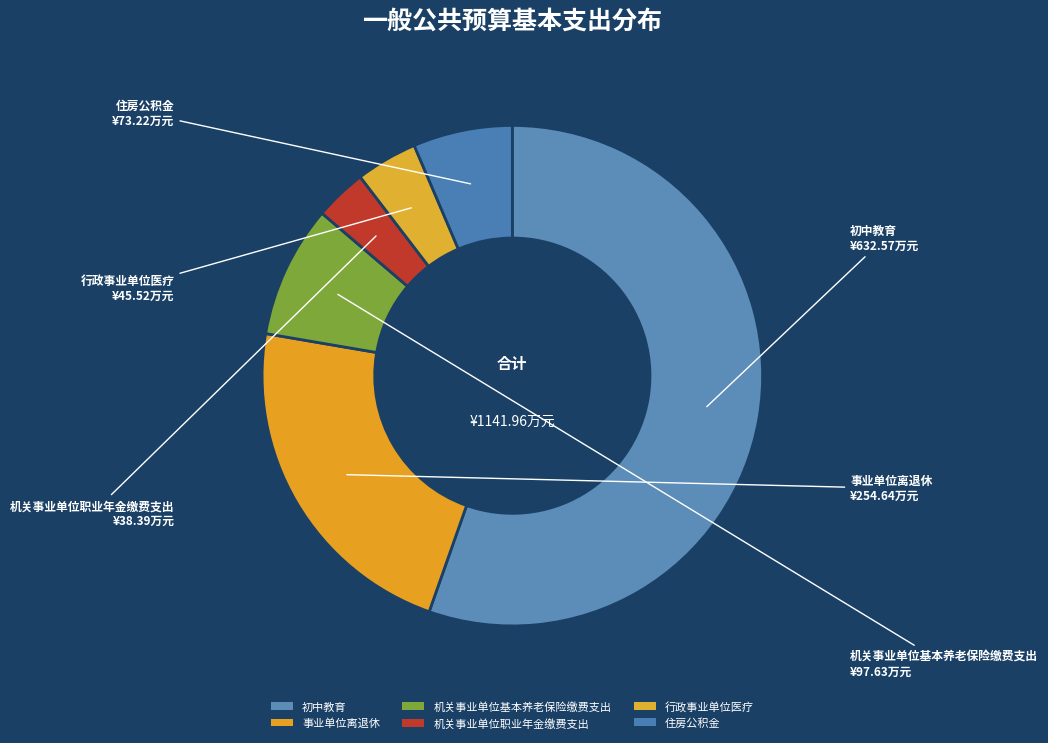

True or false: 住房公积金 accounts for 1% of the total.

False